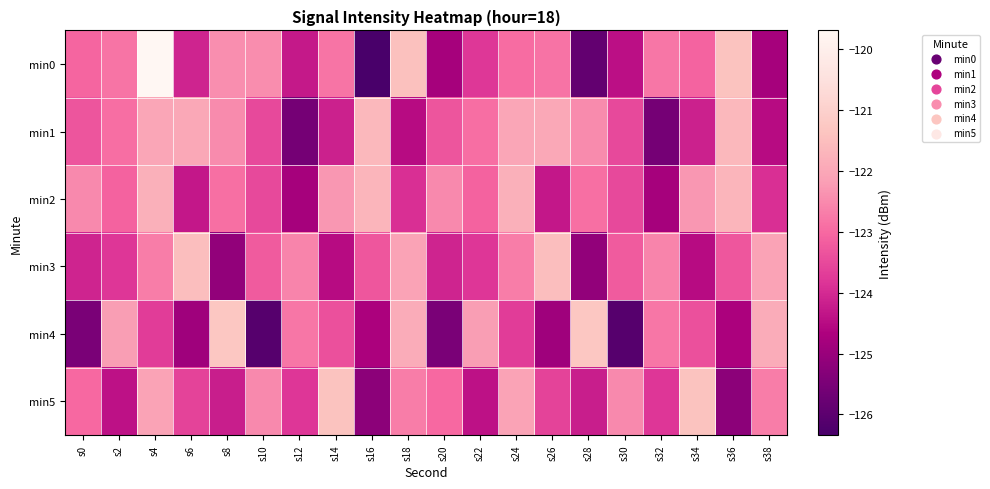

Between s20 and s22, which is larger?

s22